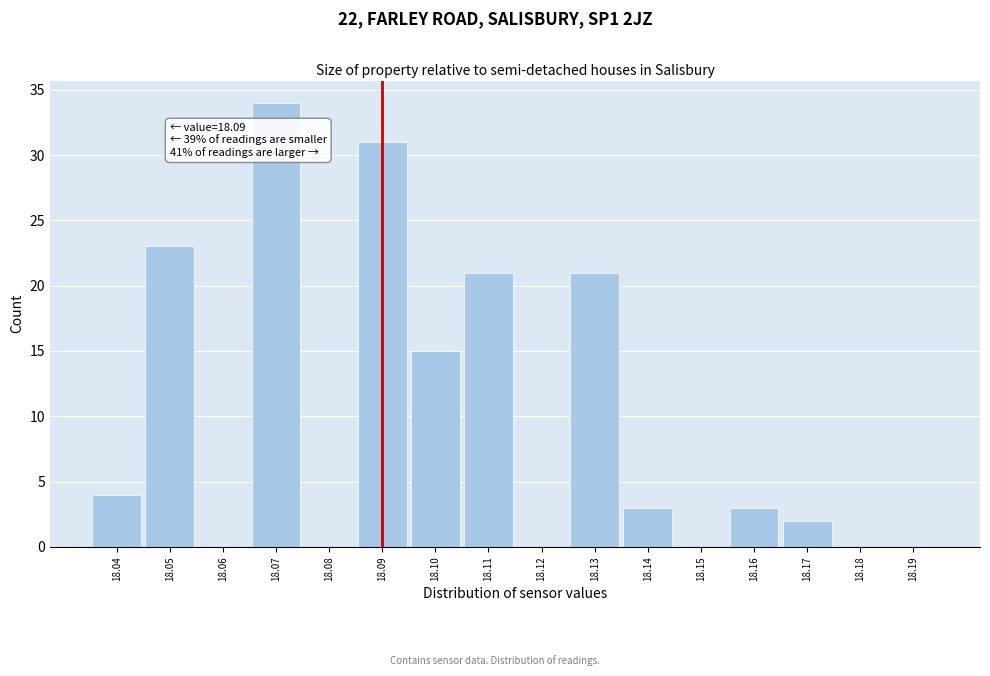

Which range on the x-axis has the tallest bar?

18.065 to 18.075